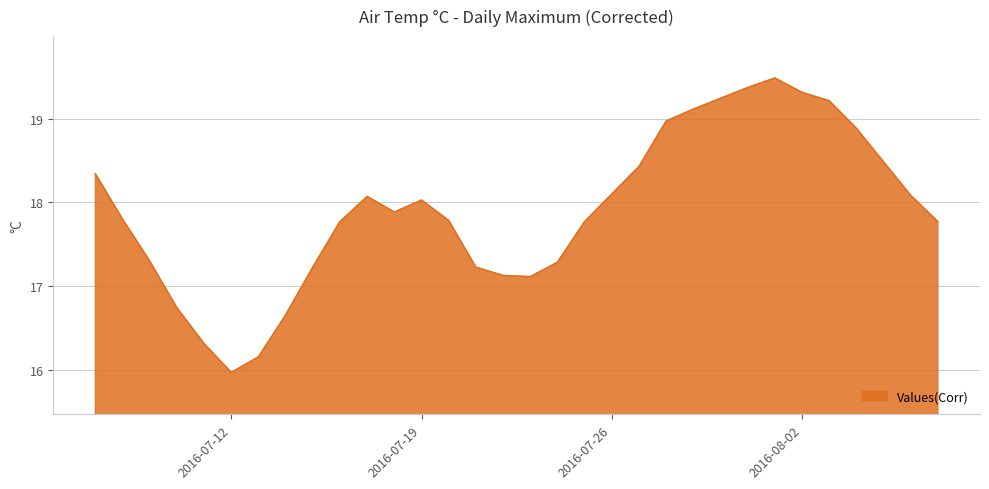

What is the difference between the maximum and minimum values?

3.5